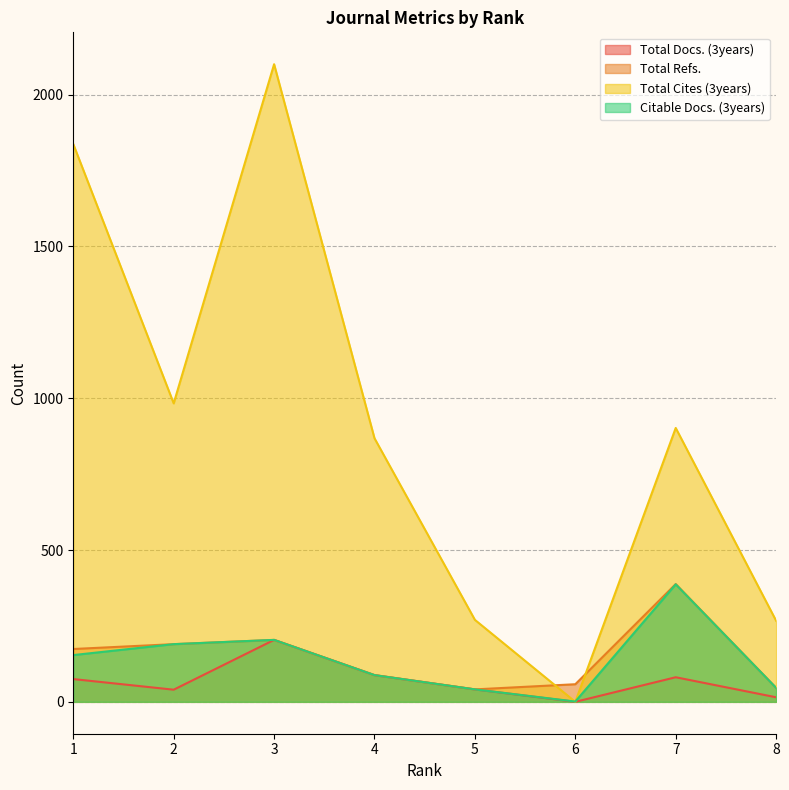

Reading right to left, list all the values displayed in this chart.

Total Docs. (3years): 8=15	7=81	6=0	5=41	4=88	3=204	2=40	1=75
Total Refs.: 8=46	7=388	6=58	5=41	4=88	3=204	2=190	1=174
Total Cites (3years): 8=267	7=902	6=0	5=270	4=868	3=2100	2=983	1=1837
Citable Docs. (3years): 8=46	7=387	6=1	5=41	4=88	3=204	2=190	1=154